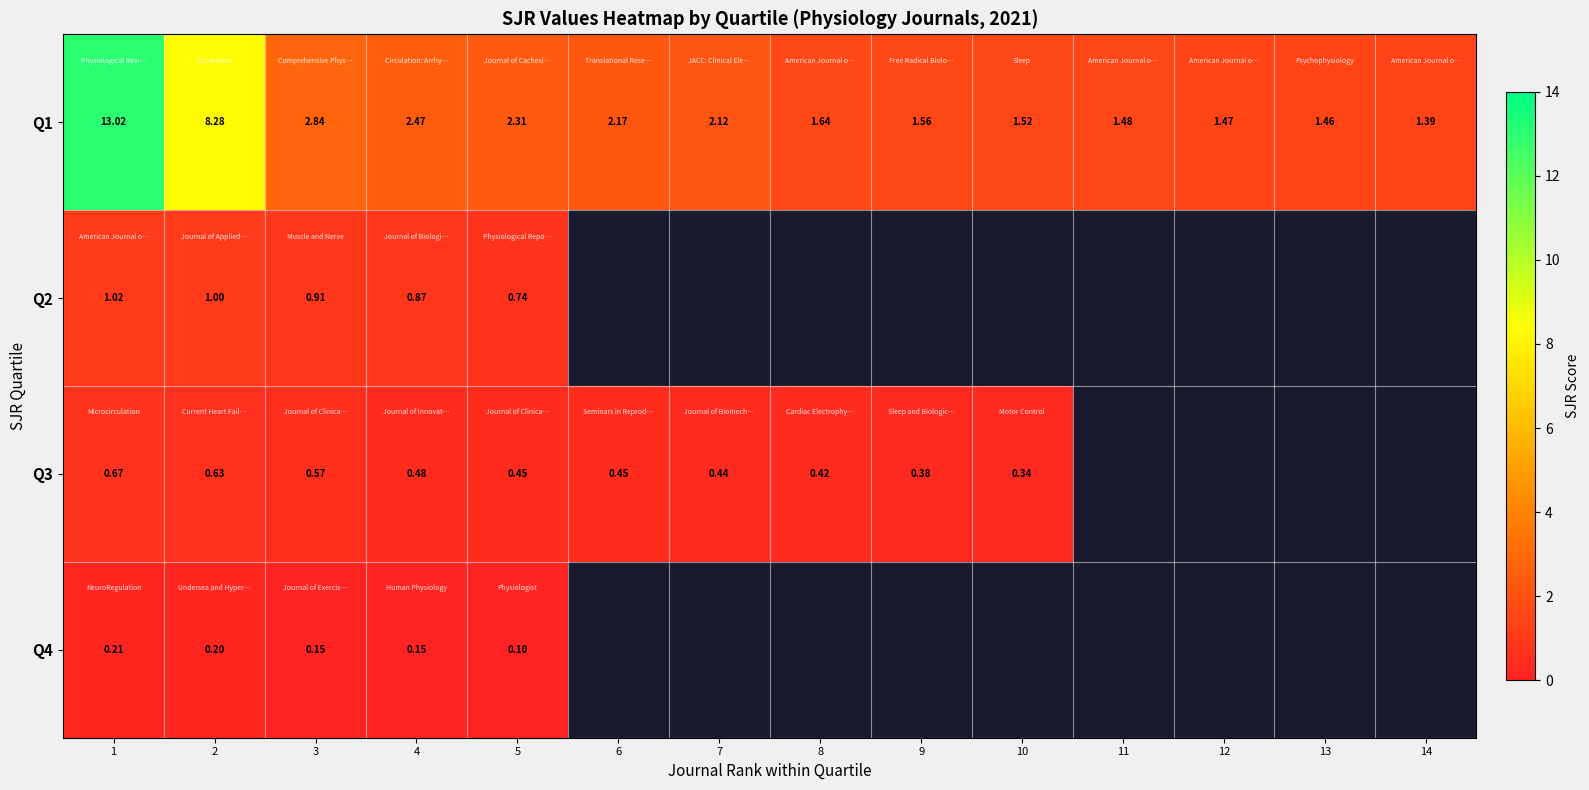

Is the value of Q1 at 7 greater than the value of Q3 at 3?

Yes